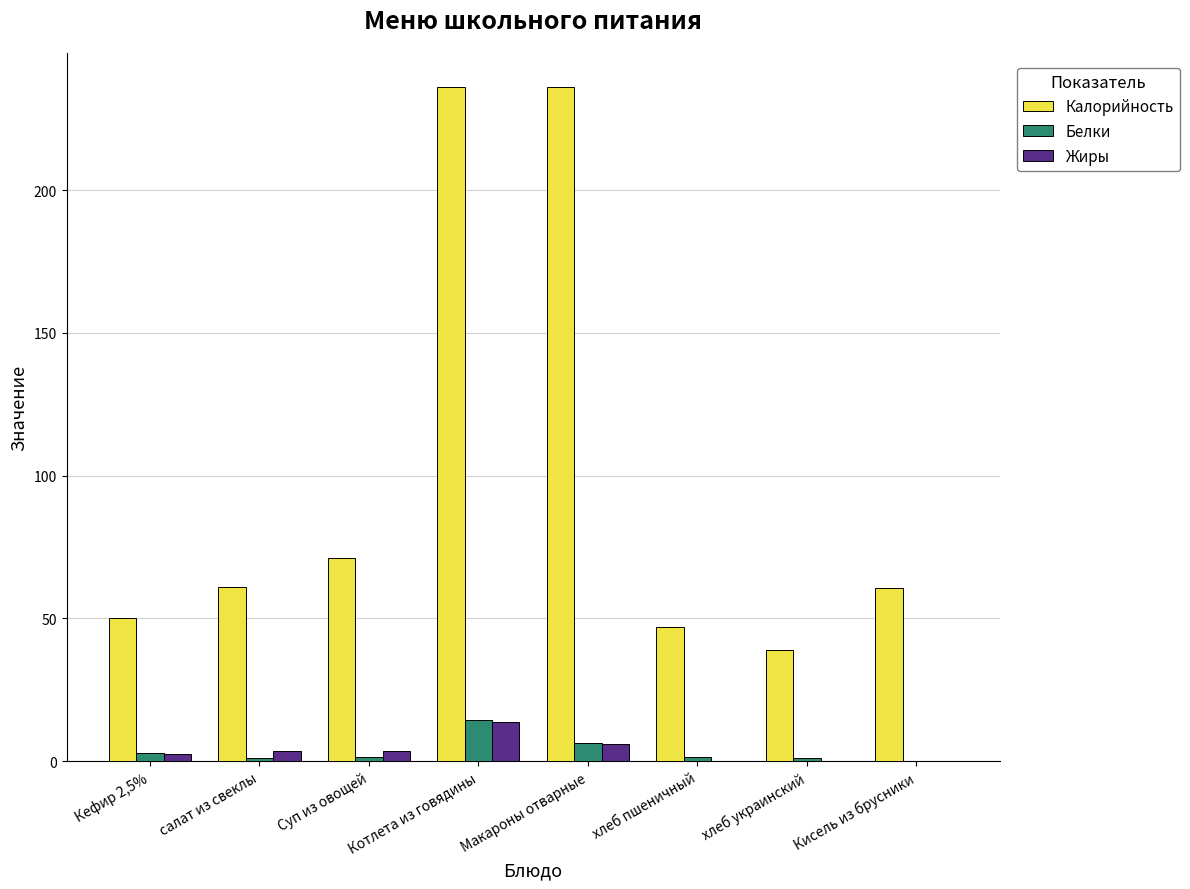

At which label is Жиры closest to 6?

Макароны отварные